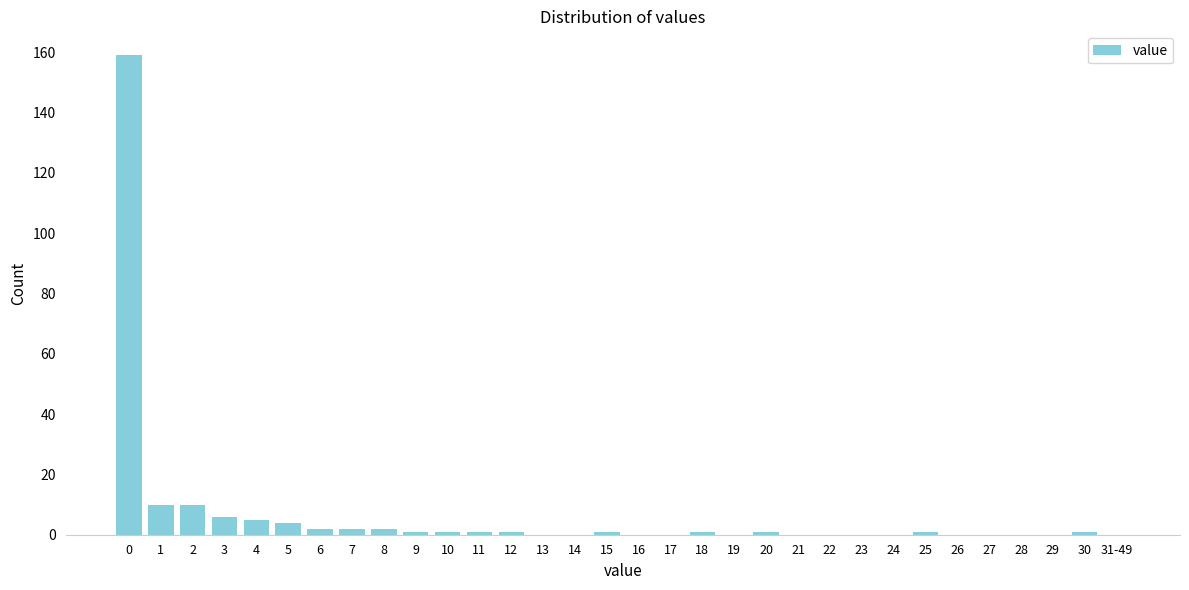

The chart shows a value of 0 at 28. True or false?

True